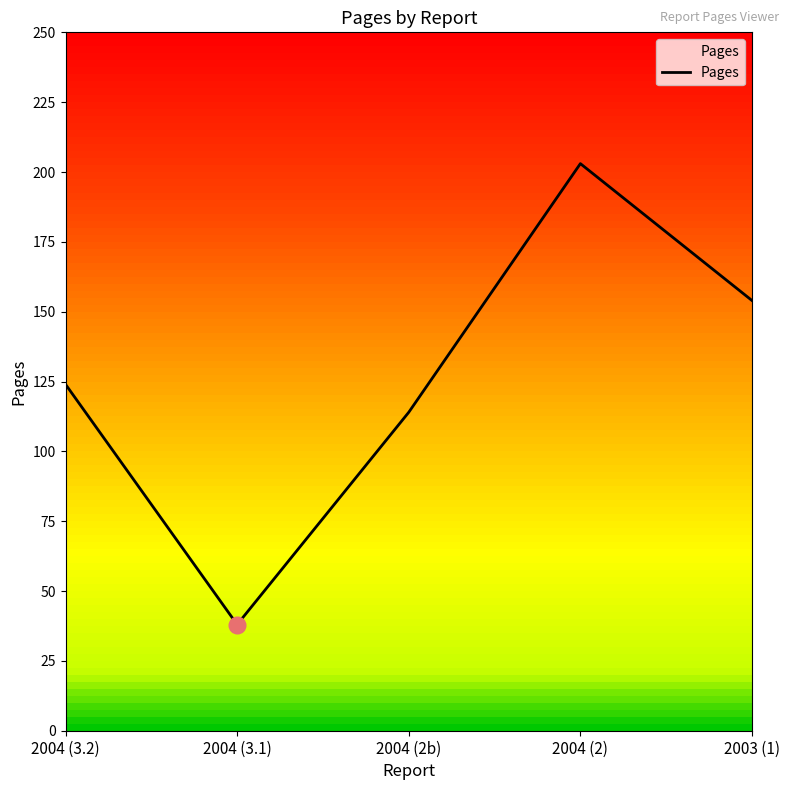

What is the maximum value shown in the chart?

203